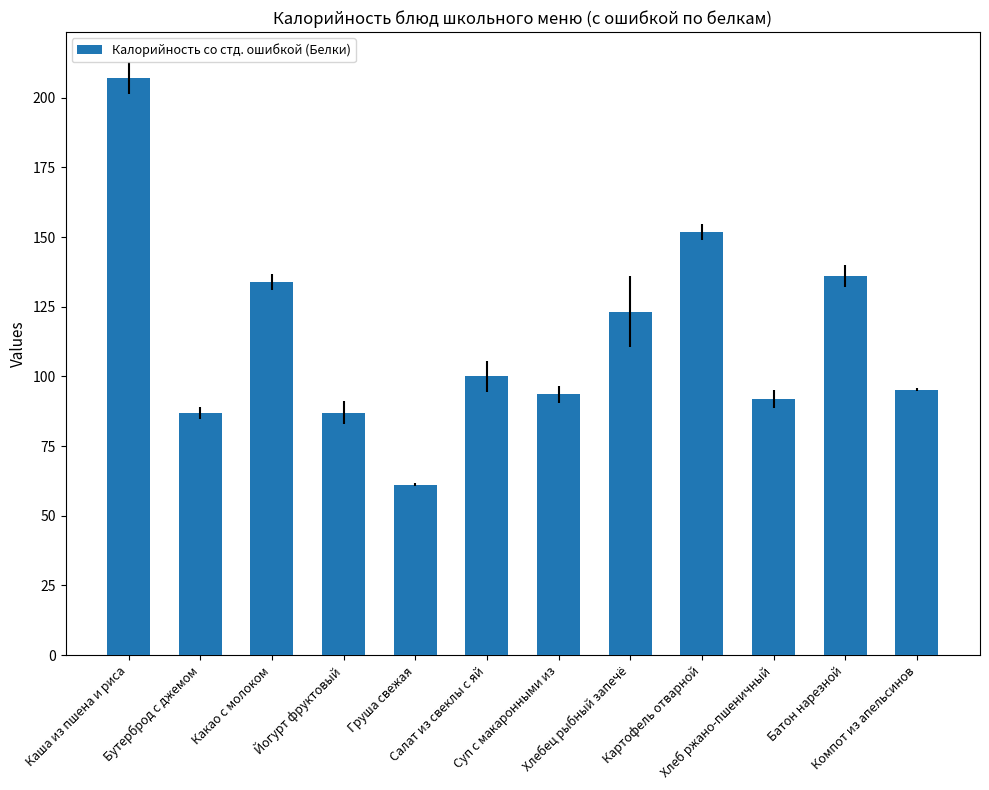

Is it true that the value at Салат из свеклы с яй is 100.0?

True